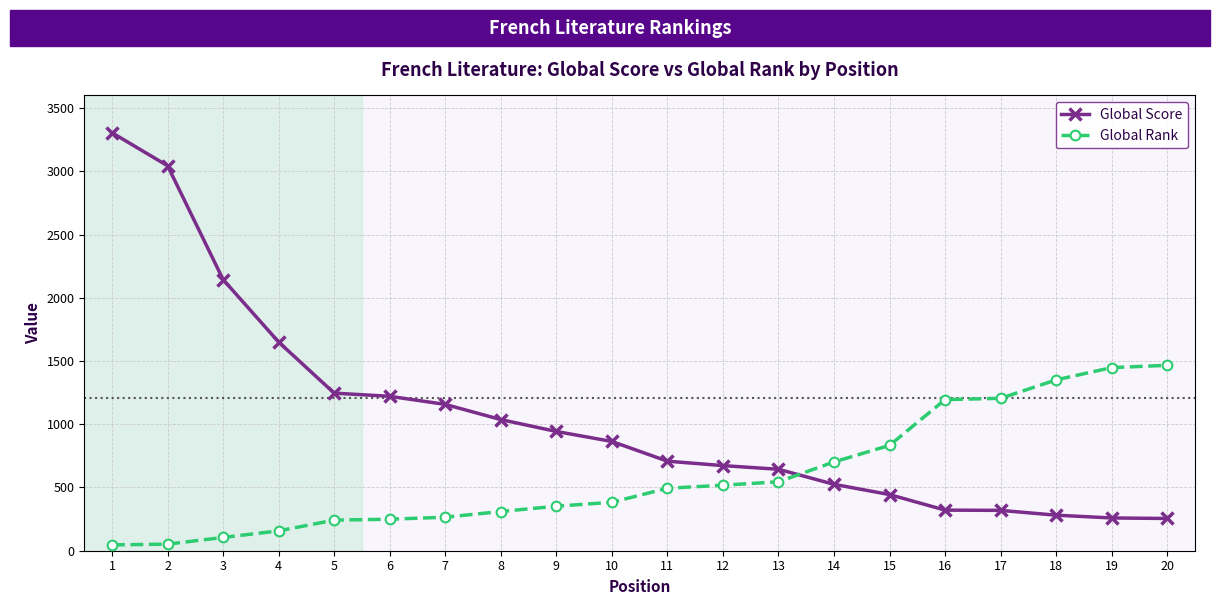

What is the lowest value of the Global Rank series?

46